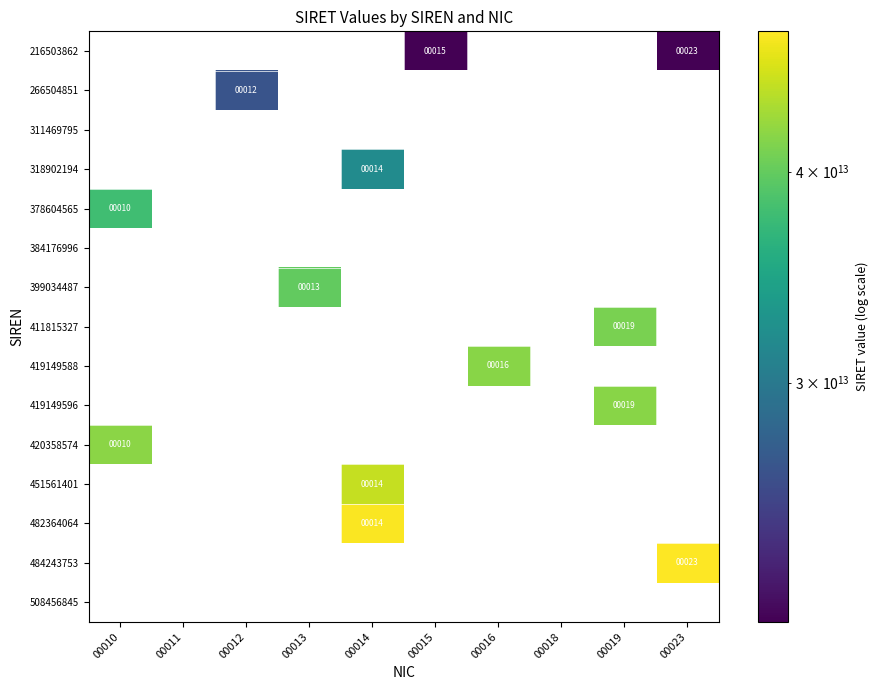

At which category is the sum across all series the highest?

00014